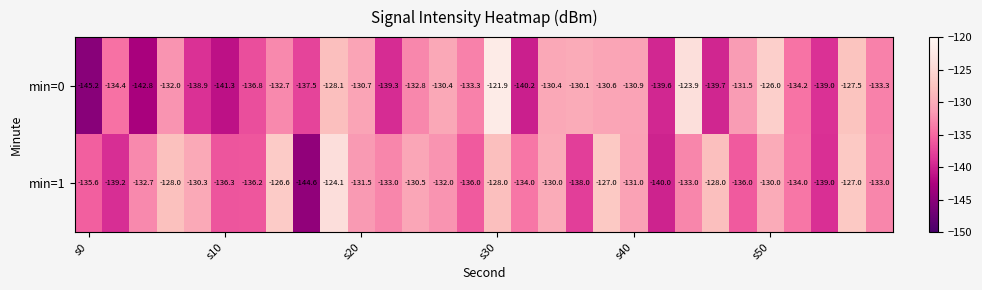

What is the highest value of the min=0 series?

-121.9